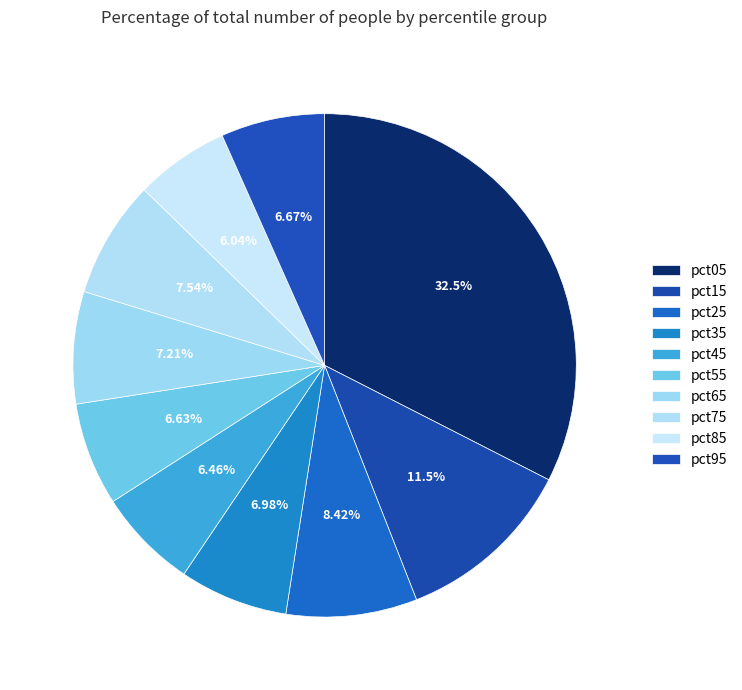

True or false: pct05 accounts for 33% of the total.

True